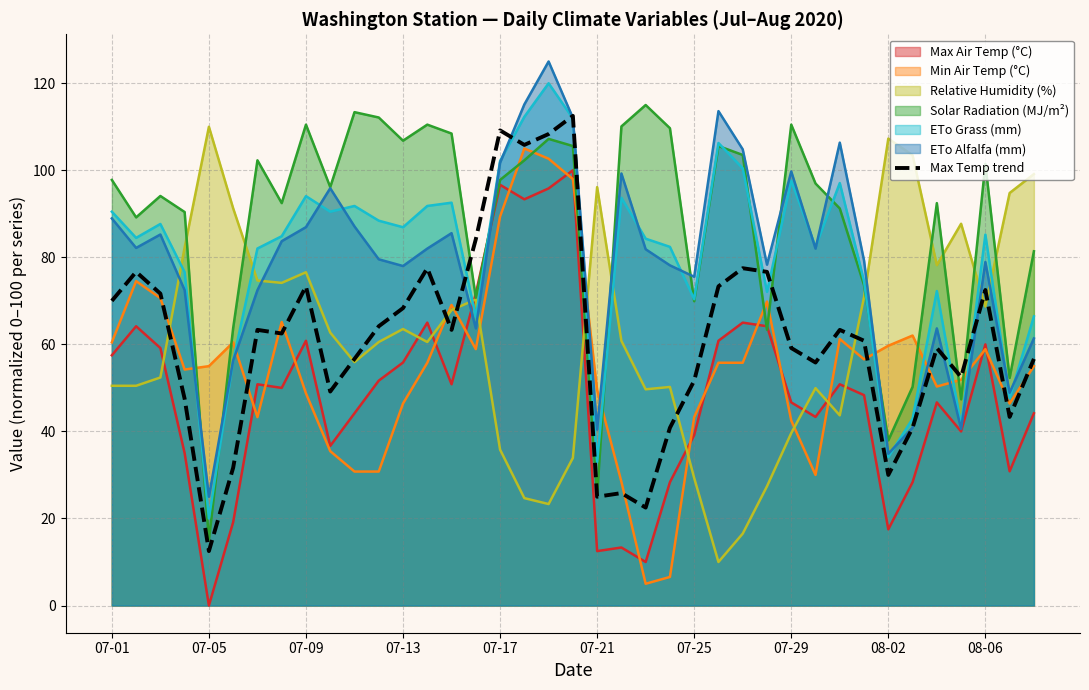

What is the sum of all values?

2395.8